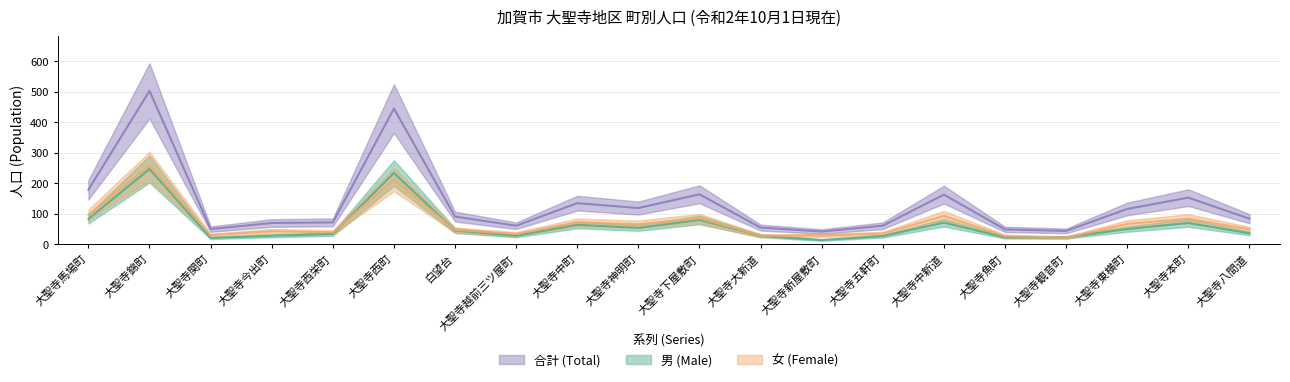

Is the value of 男 (Male) at 大聖寺八間道 greater than the value of 女 (Female) at 大聖寺観音町?

Yes